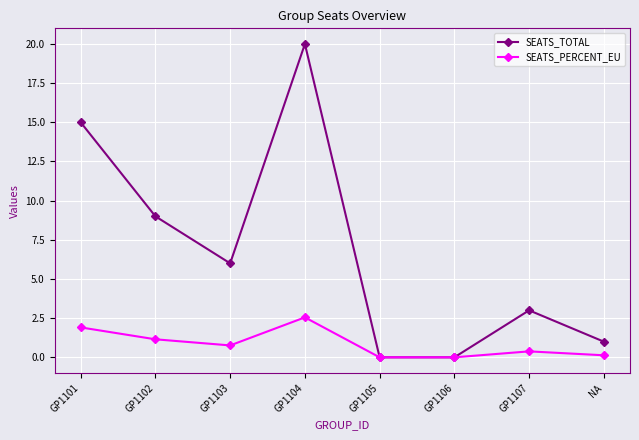

In SEATS_PERCENT_EU, how many points are higher than both neighbors (excluding endpoints)?

2